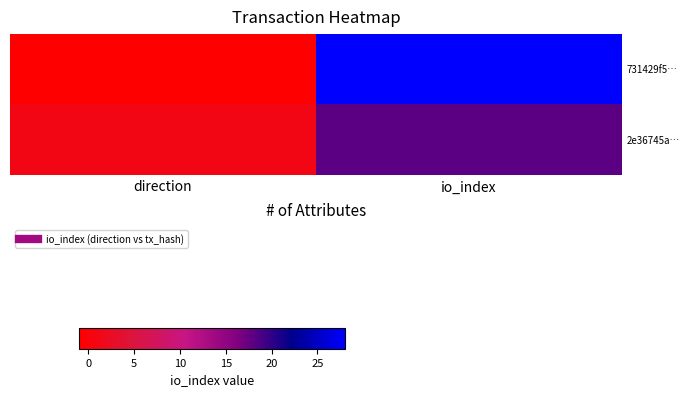

Which series has the widest spread of values?

731429f5…